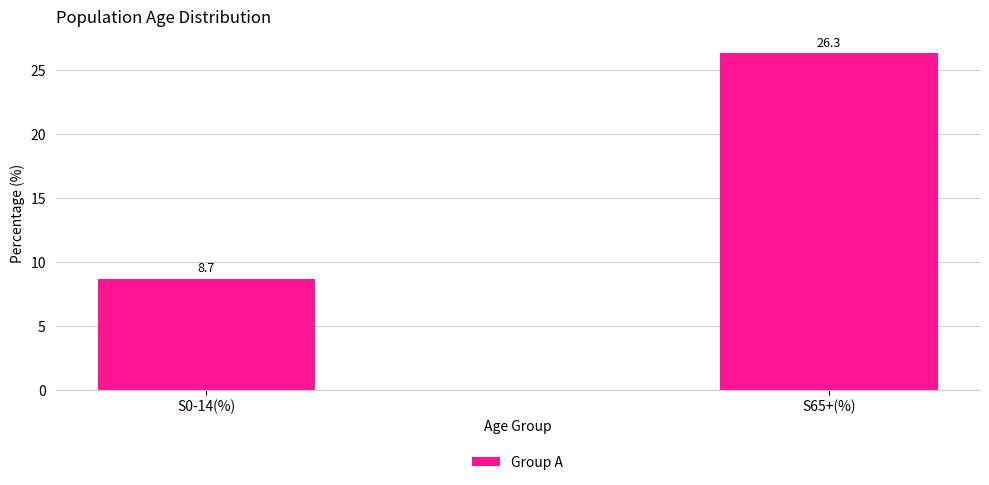

What is the sum of the values at S65+(%) and S0-14(%)?

35.0